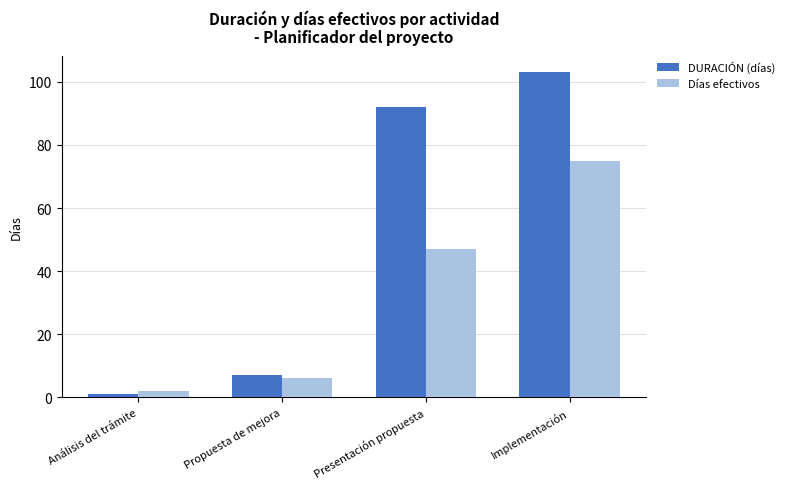

Which series has the largest total across all categories?

DURACIÓN (días)